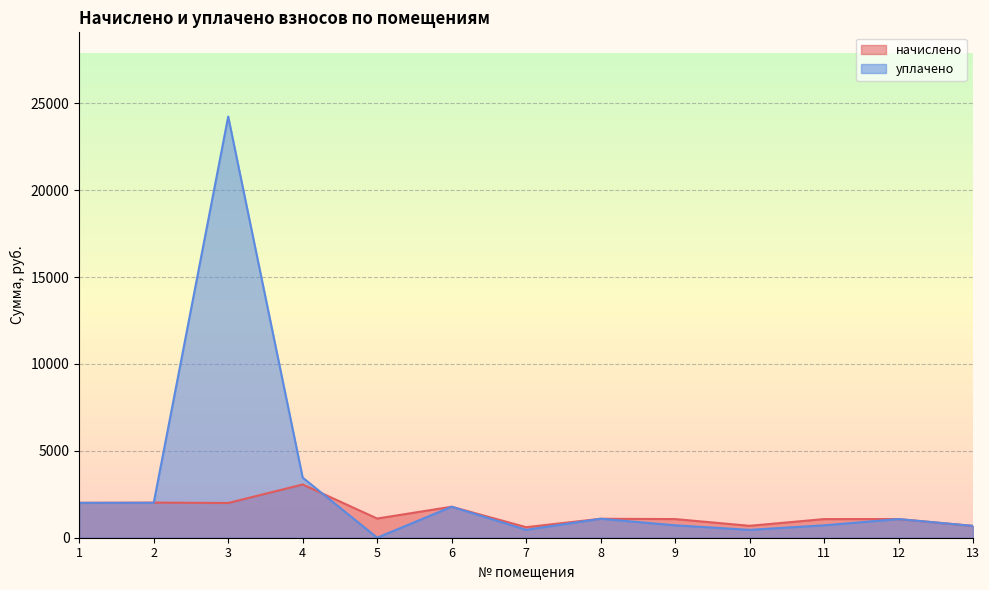

Reading right to left, what are all the values shown in this chart?

начислено: 13=680.1	12=1073.2	11=1072.1	10=685.5	9=1073.2	8=1090.9	7=605.5	6=1784.3	5=1103.9	4=3063.5	3=1998.7	2=2020.8	1=2007.2
уплачено: 13=680.1	12=1073.2	11=714.8	10=453.0	9=715.4	8=1090.9	7=453.4	6=1784.2	5=0.0	4=3457.4	3=24234.4	2=2007.2	1=2007.2